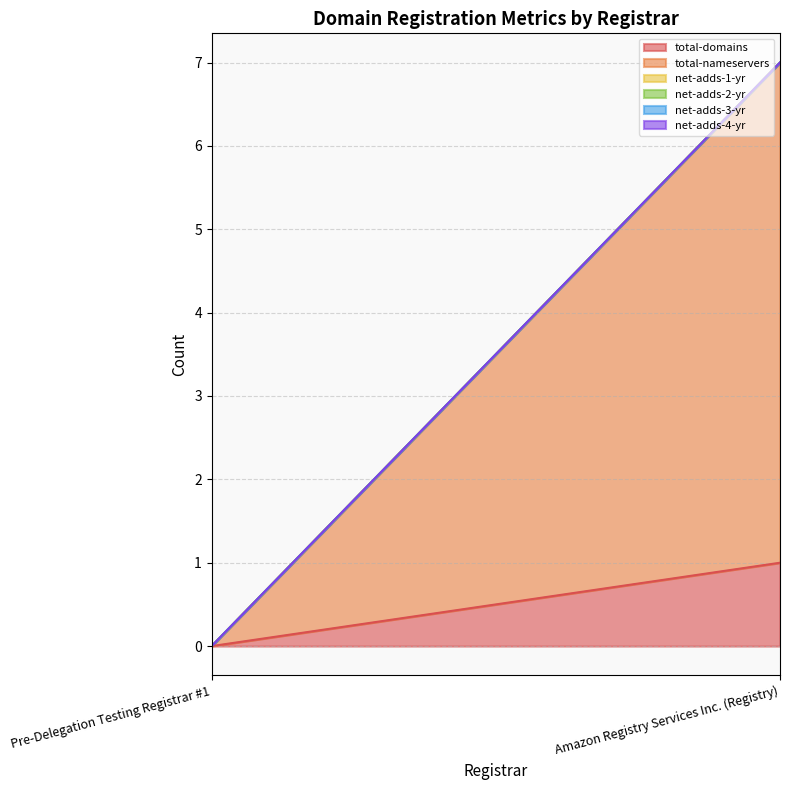

How many lines are shown in the chart?

6